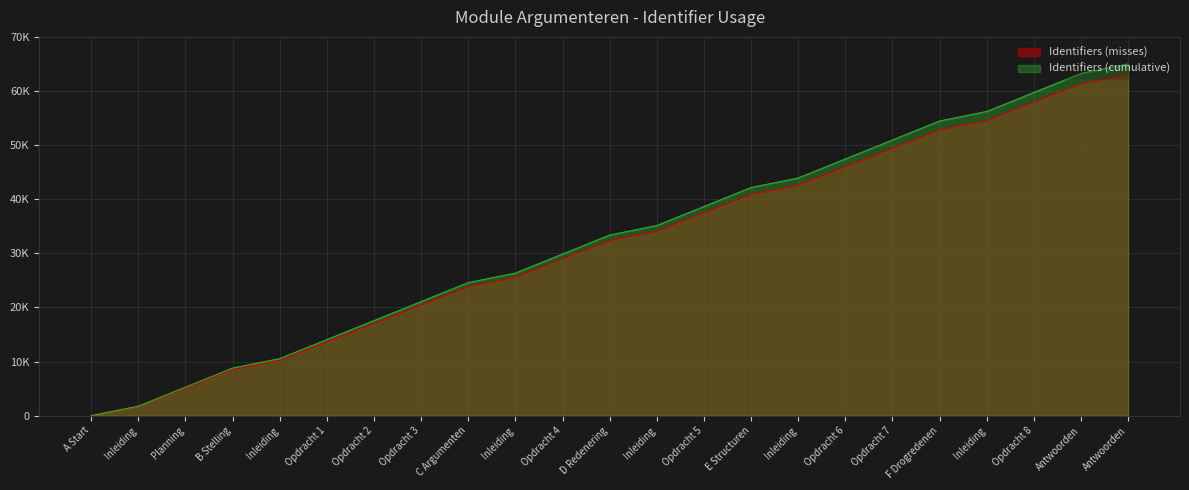

What is the difference between the maximum and minimum values in the Identifiers series?

63050.0